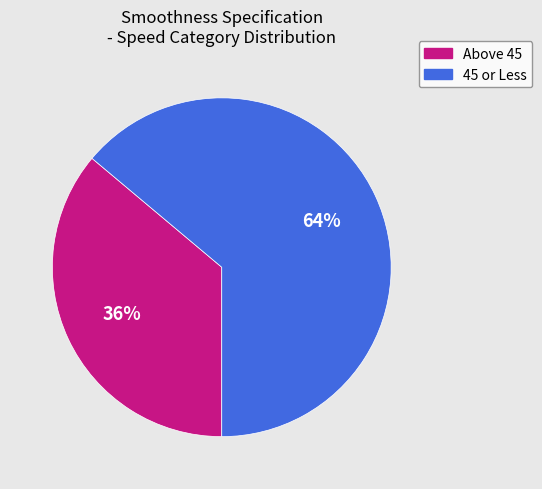

Do Above 45 and 45 or Less together represent more than half of the pie?

Yes